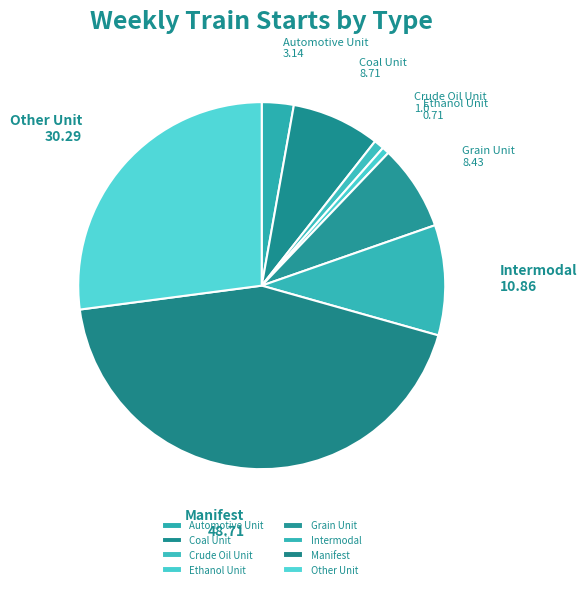

Does Manifest represent more than half of the total?

No